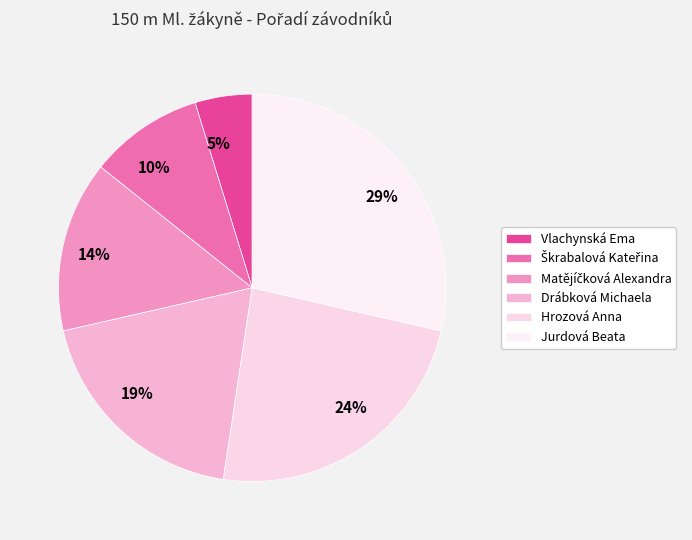

Is there any slice that represents more than half of the pie?

No